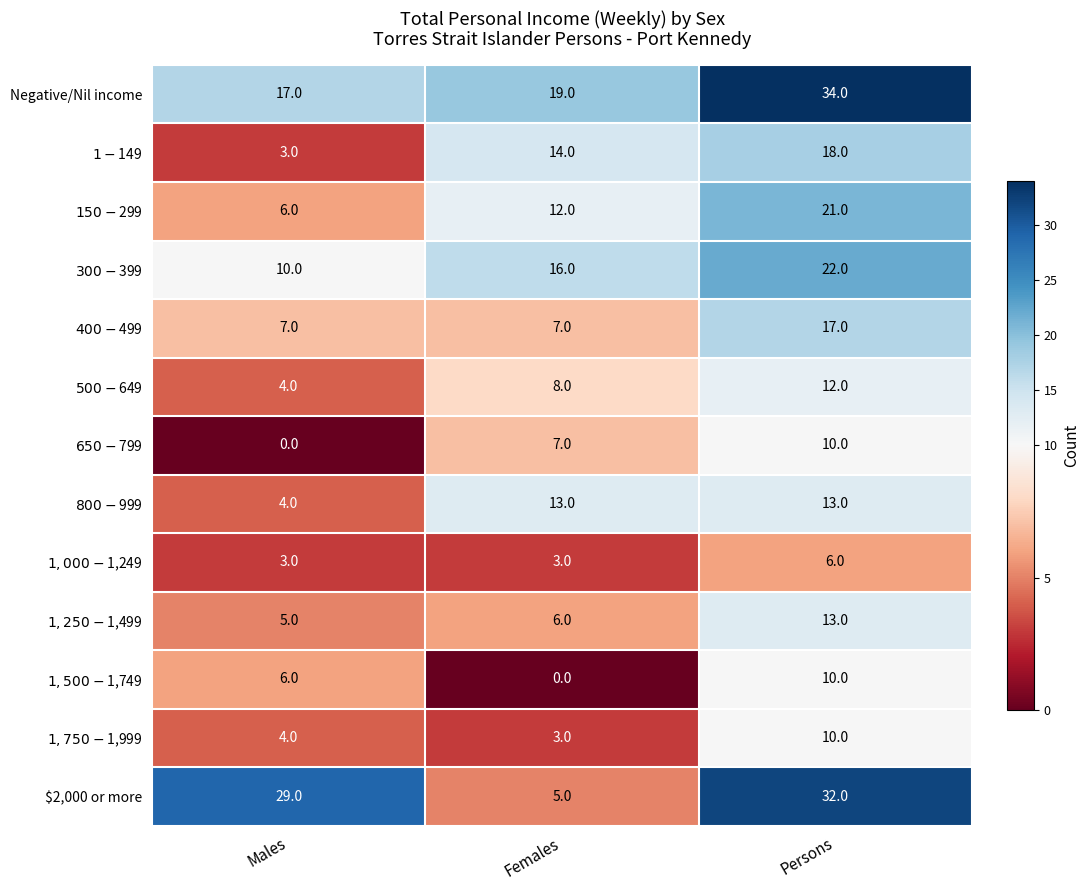

Rank the categories by Negative/Nil income value from highest to lowest.

Persons, Females, Males